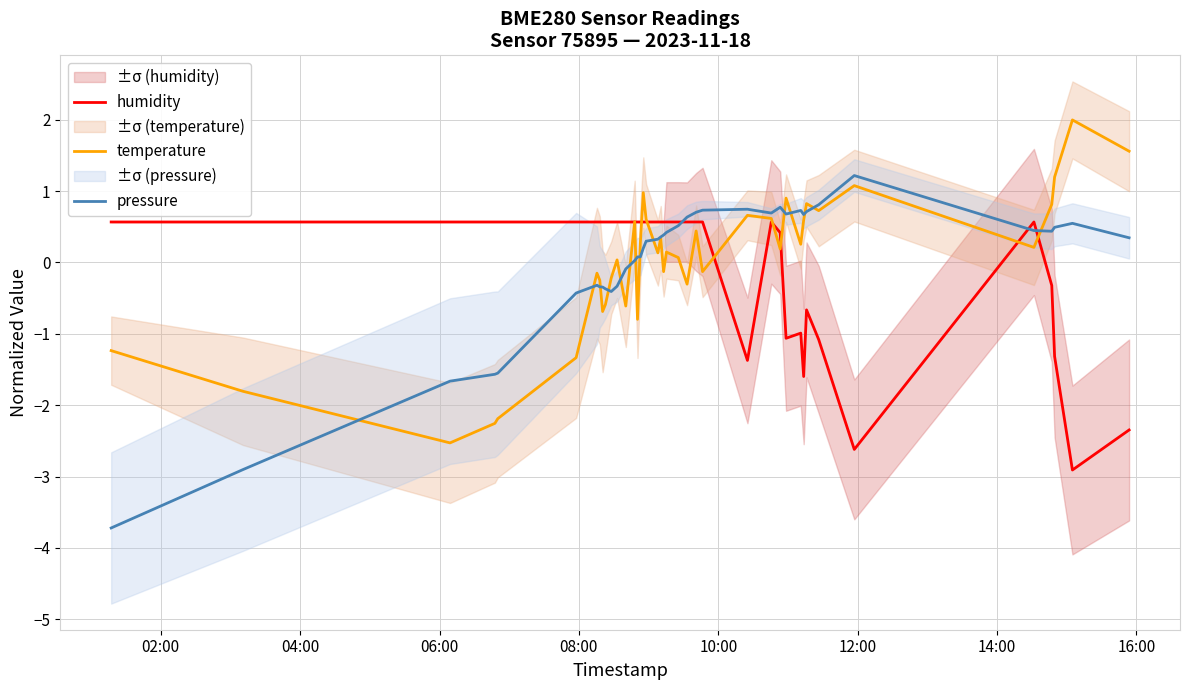

At which category does temperature reach its first local valley?

06:00